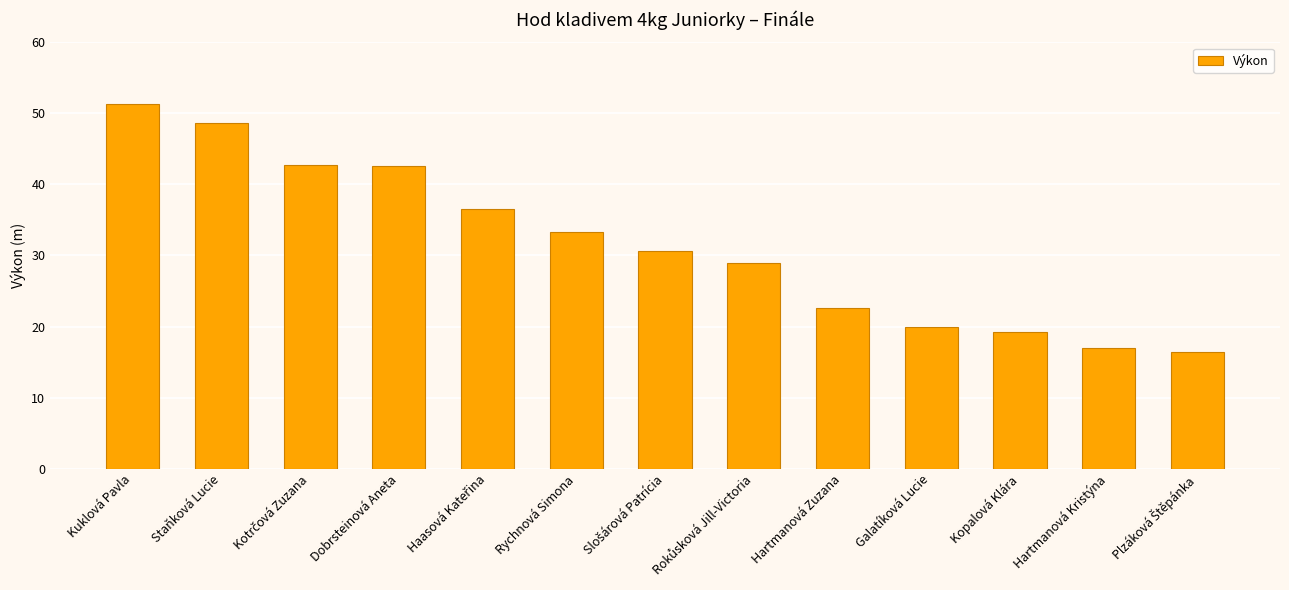

What is the label of the 13th bar from the right?

Kuklová Pavla